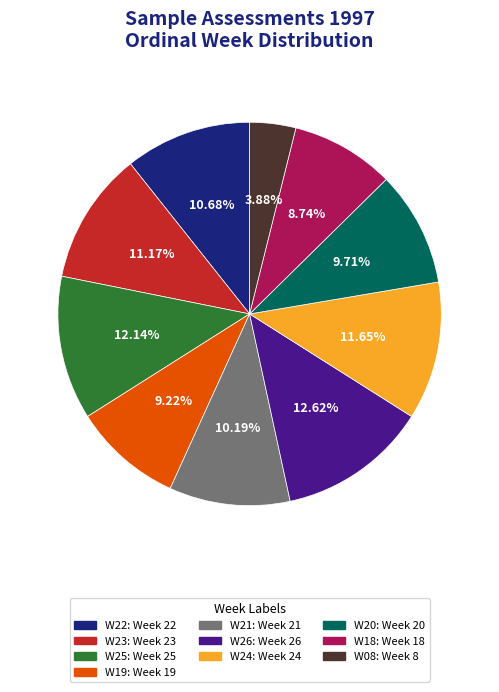

What percentage do W19 and W22 together represent?

19.9%